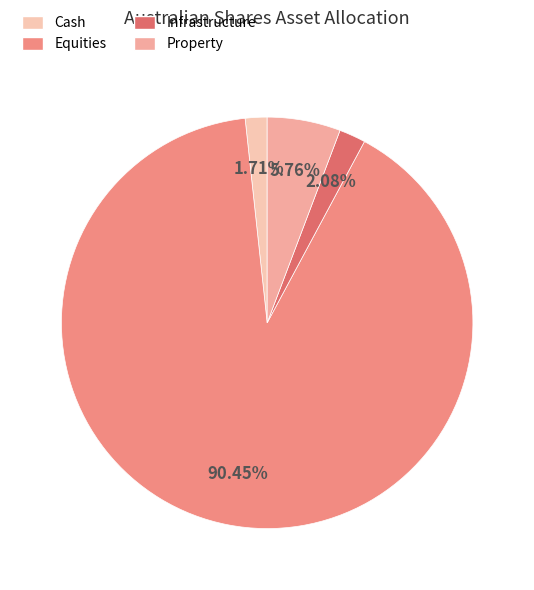

Which slice is the smallest?

Cash